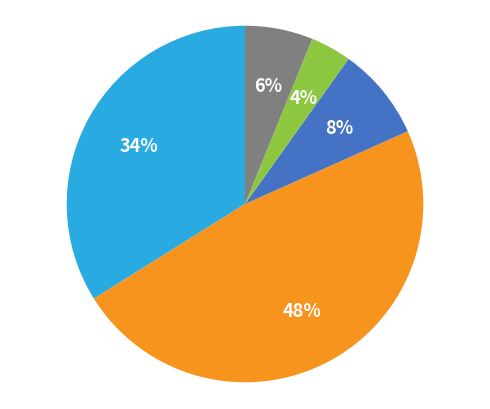

To the nearest percent, what is the difference between the largest and smallest slice percentages?

44%